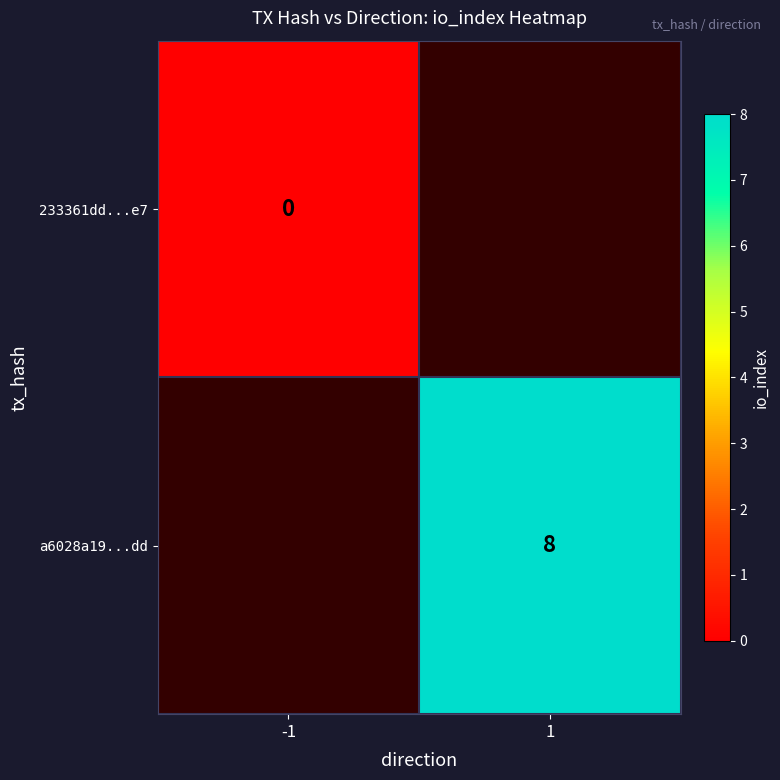

The value of a6028a19...dd at 1 is 5. True or false?

False